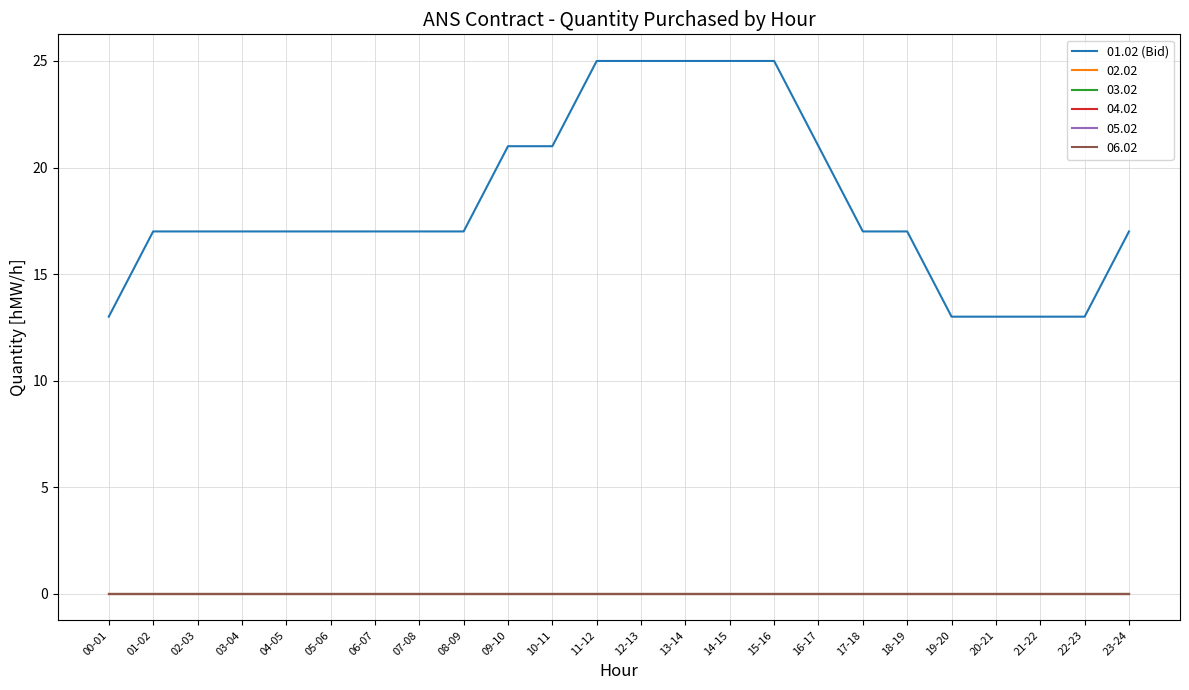

Does the chart have visible grid lines?

Yes